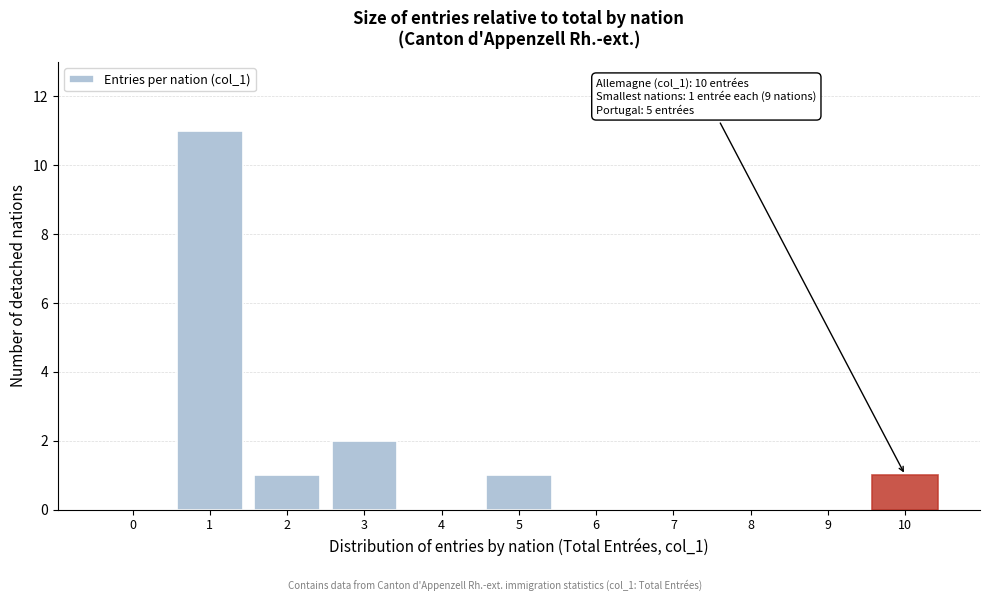

Reading left to right, what are all the values shown in this chart?

0=0	1=11	2=1	3=2	4=0	5=1	6=0	7=0	8=0	9=0	10=1